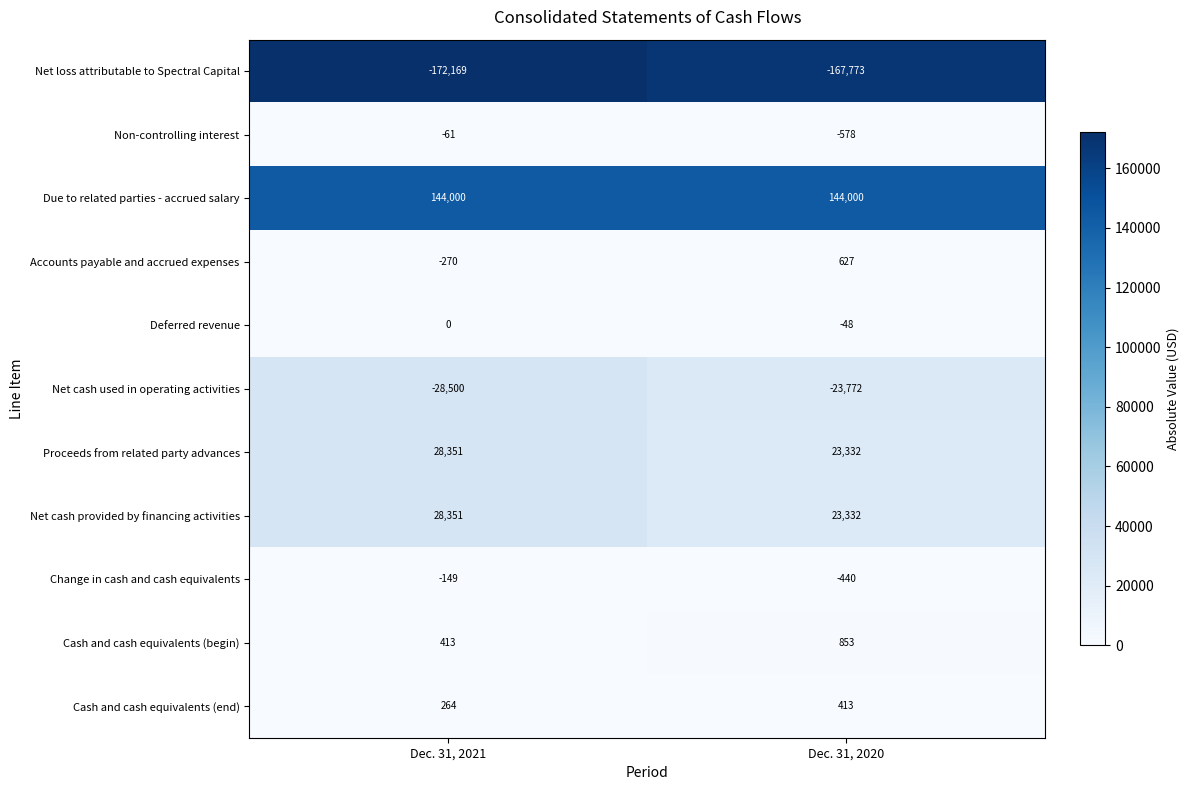

Reading left to right, what are all the values shown in this chart?

Net loss attributable to Spectral Capital: -172169	-167773
Non-controlling interest: -61	-578
Due to related parties - accrued salary: 144000	144000
Accounts payable and accrued expenses: -270	627
Deferred revenue: 0	-48
Net cash used in operating activities: -28500	-23772
Proceeds from related party advances: 28351	23332
Net cash provided by financing activities: 28351	23332
Change in cash and cash equivalents: -149	-440
Cash and cash equivalents (begin): 413	853
Cash and cash equivalents (end): 264	413